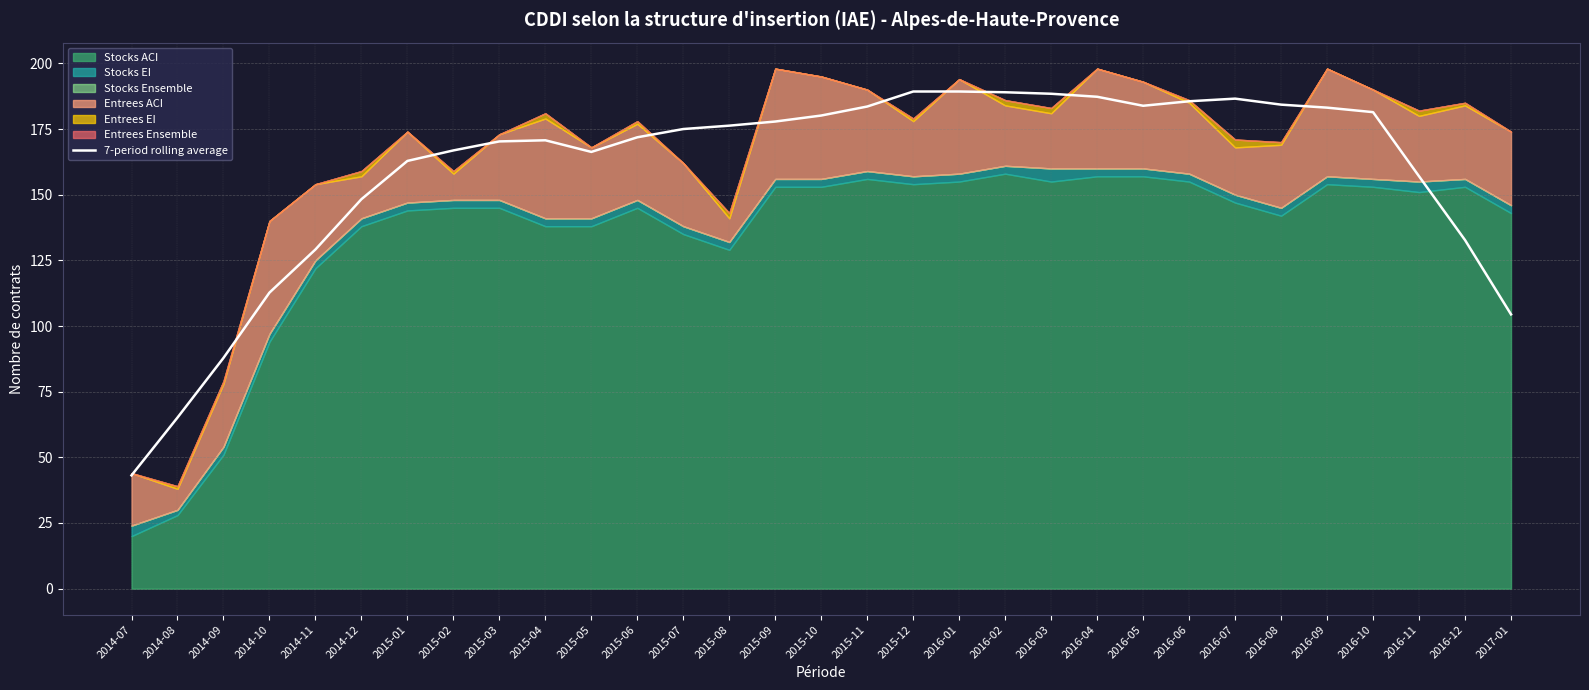

How many interior local peaks (higher than both neighbors) does the data have?

2